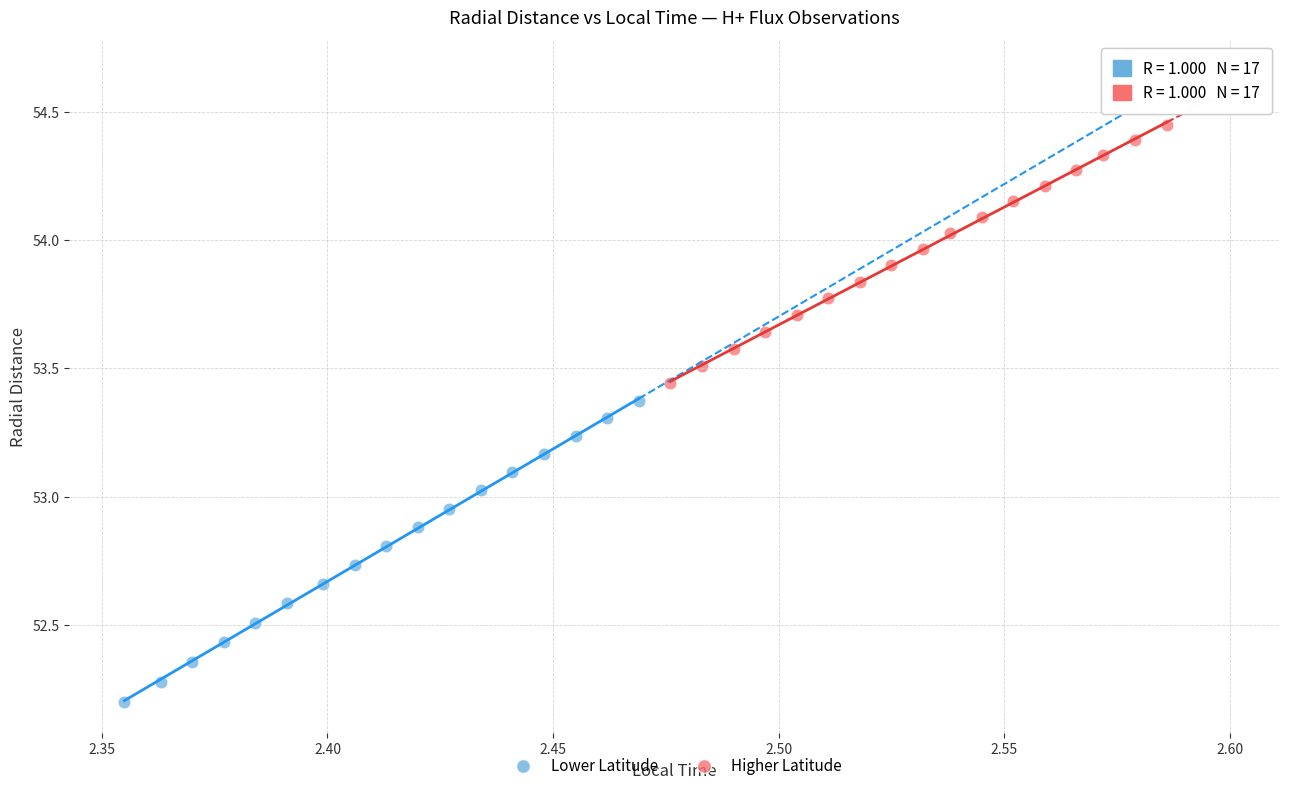

What are all the series names shown in the legend?

Lower Latitude, Higher Latitude